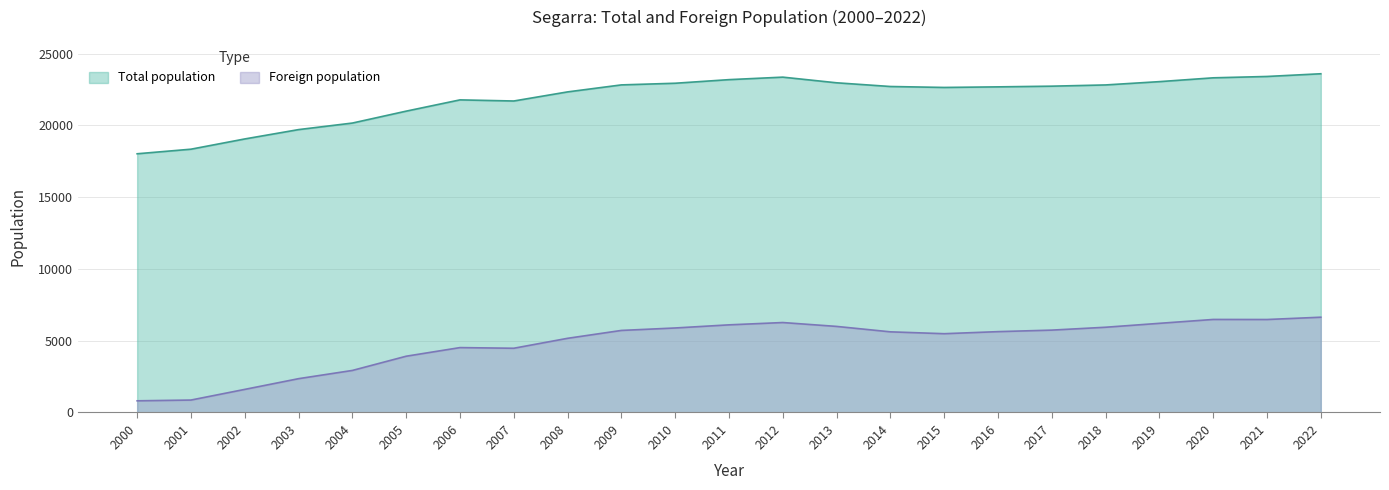

What is the difference between the maximum and second lowest values in the Total population series?

5256